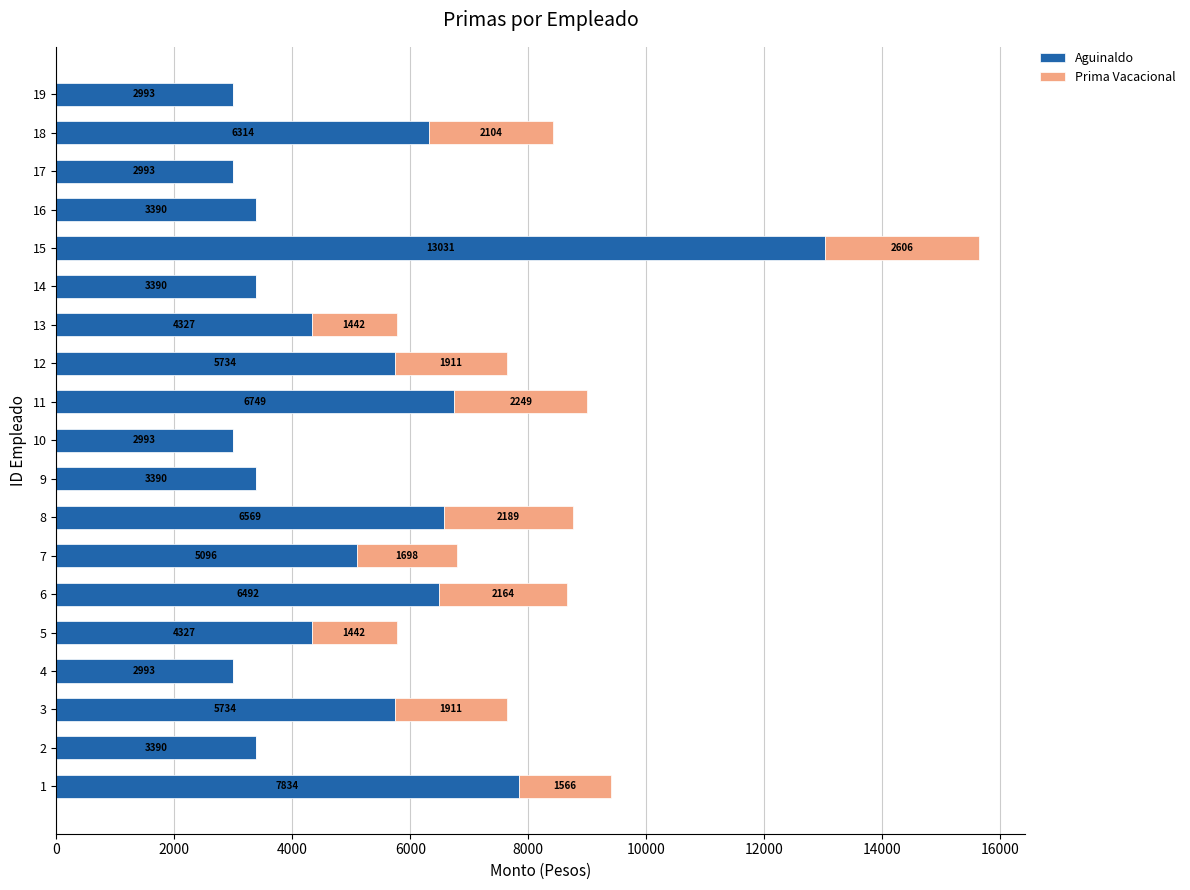

The value of Aguinaldo at 1 is 7834.0. True or false?

True